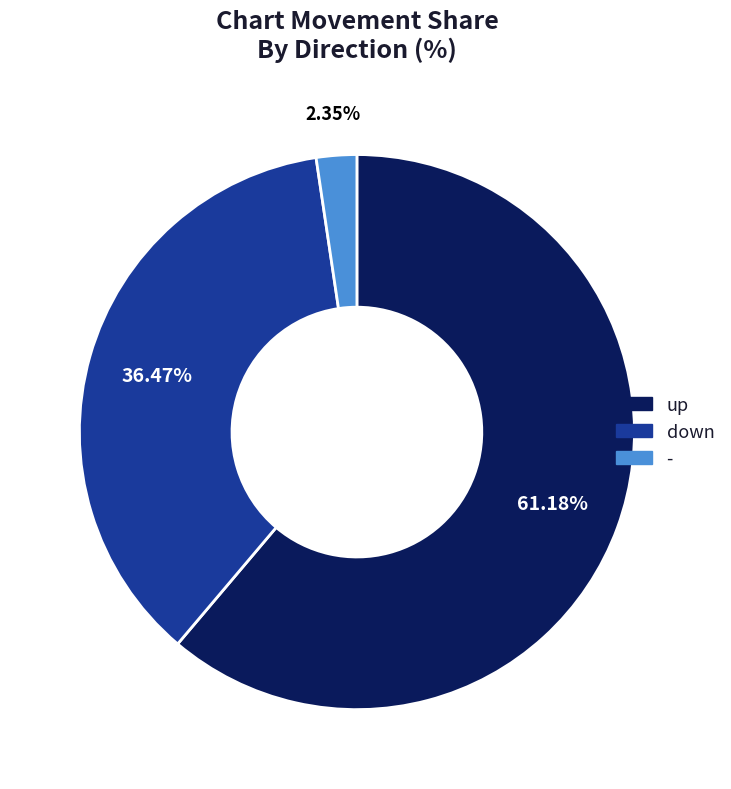

How many slices are in this pie chart?

3